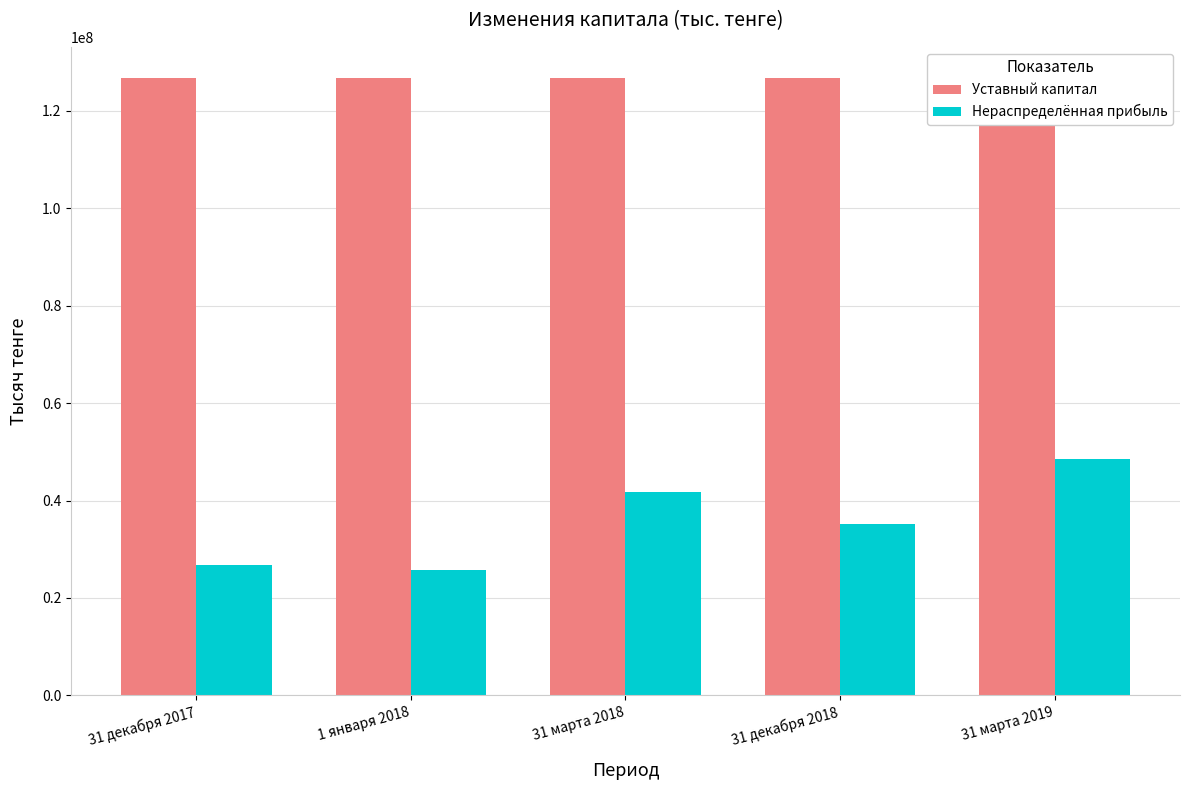

Which series changed the most between 1 января 2018 and 31 декабря 2018?

Нераспределённая прибыль